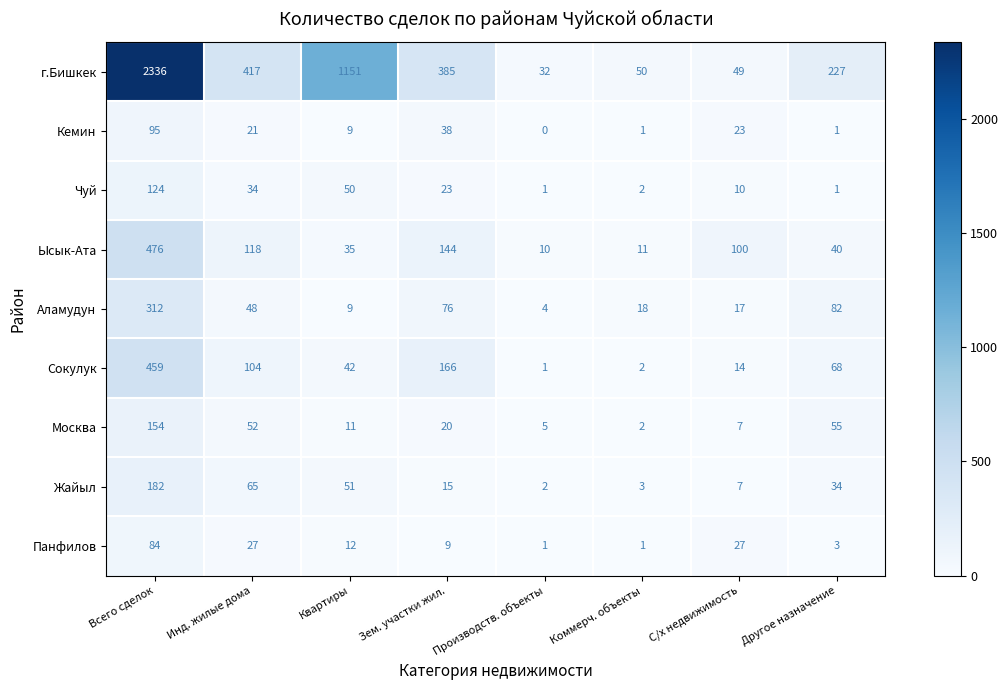

What is the difference between the maximum and minimum values in the Чуй series?

123